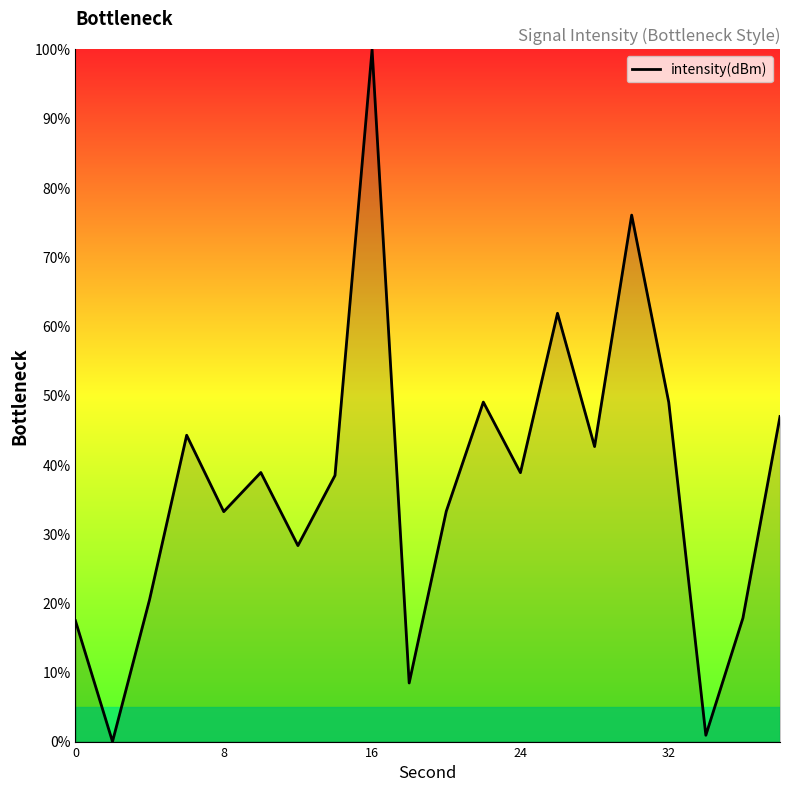

What is the greatest value displayed?

100.0